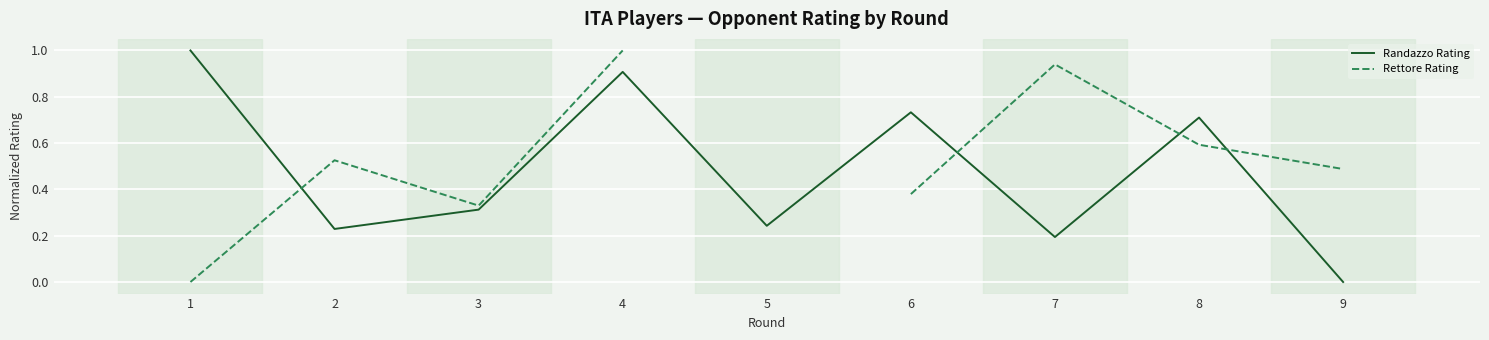

What is the value of the Randazzo Rating point at the 5th from the left?

0.2